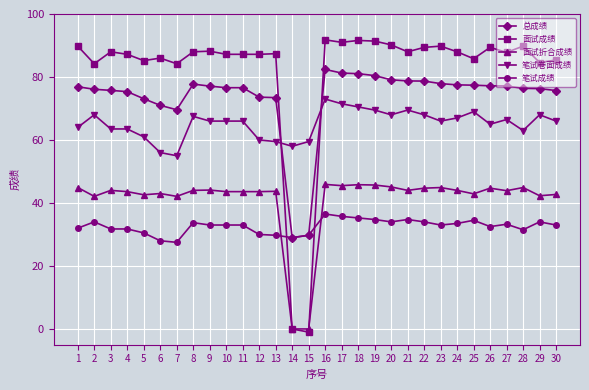

True or false: 笔试卷面成绩 and 面试折合成绩 intersect in this chart.

False